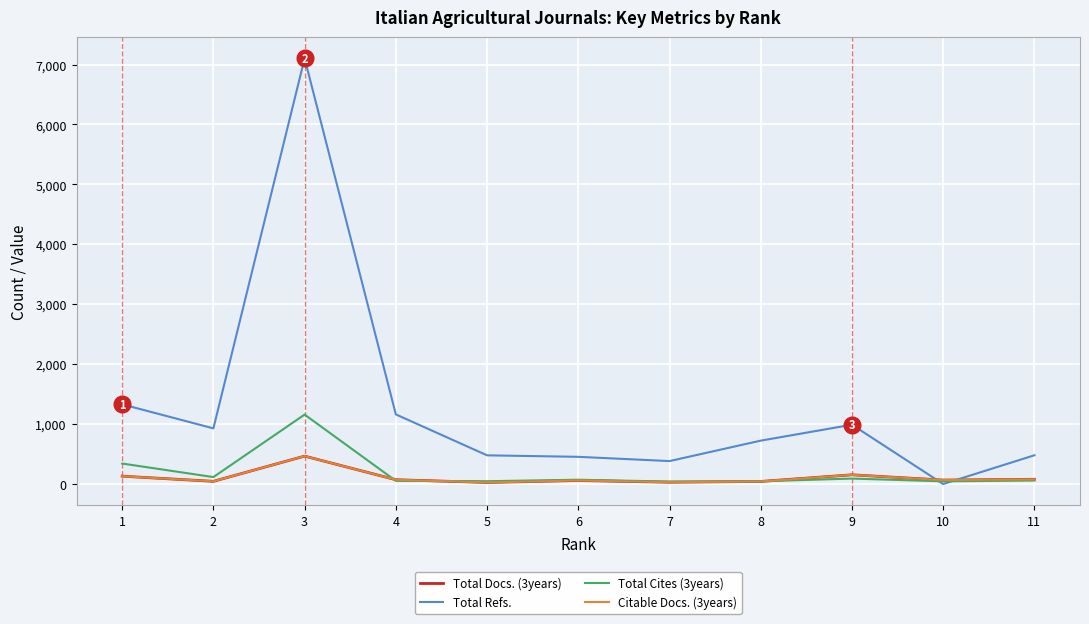

At which category is the sum across all series the highest?

3